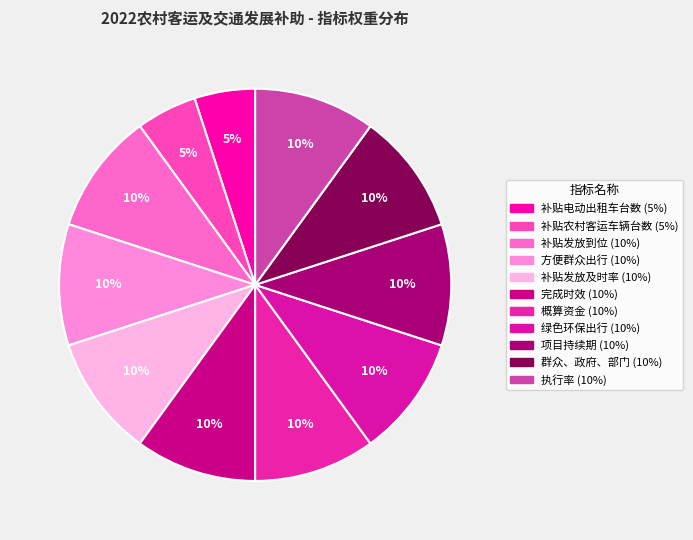

Count the number of slices in the pie.

11